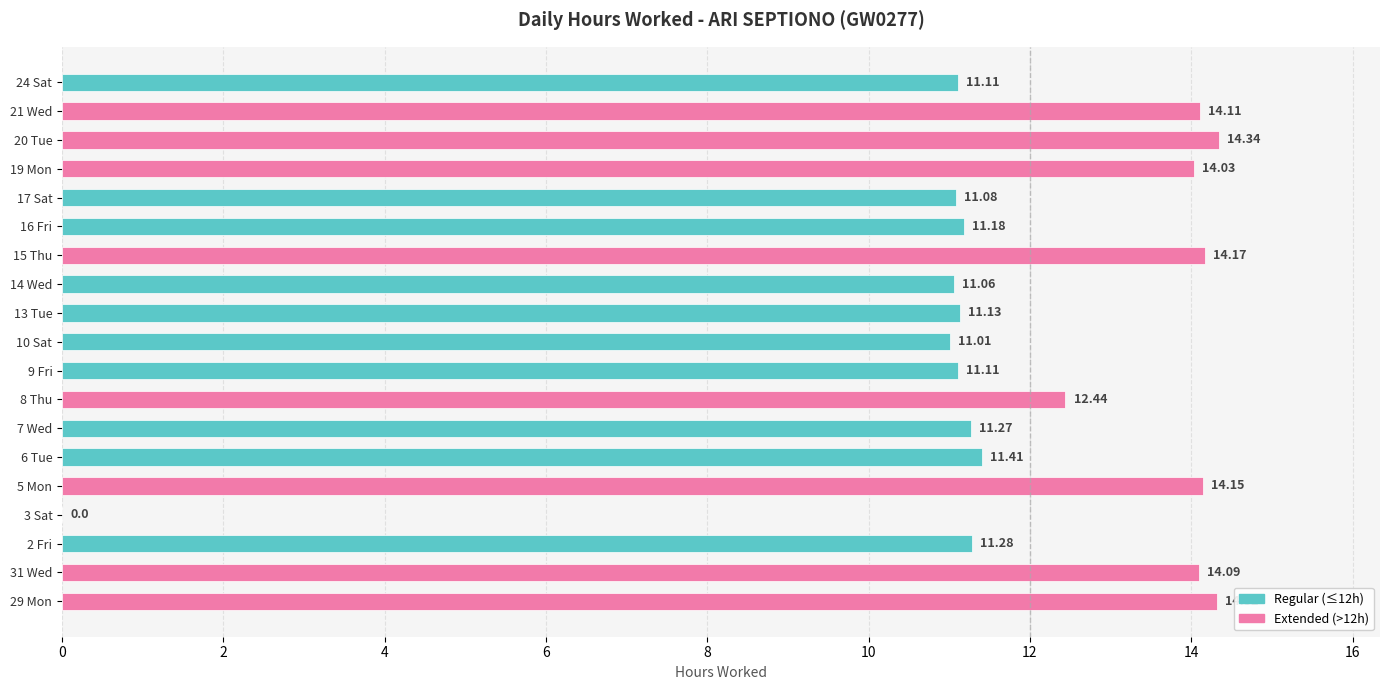

True or false: the data shows 6.0 at 2 Fri.

False